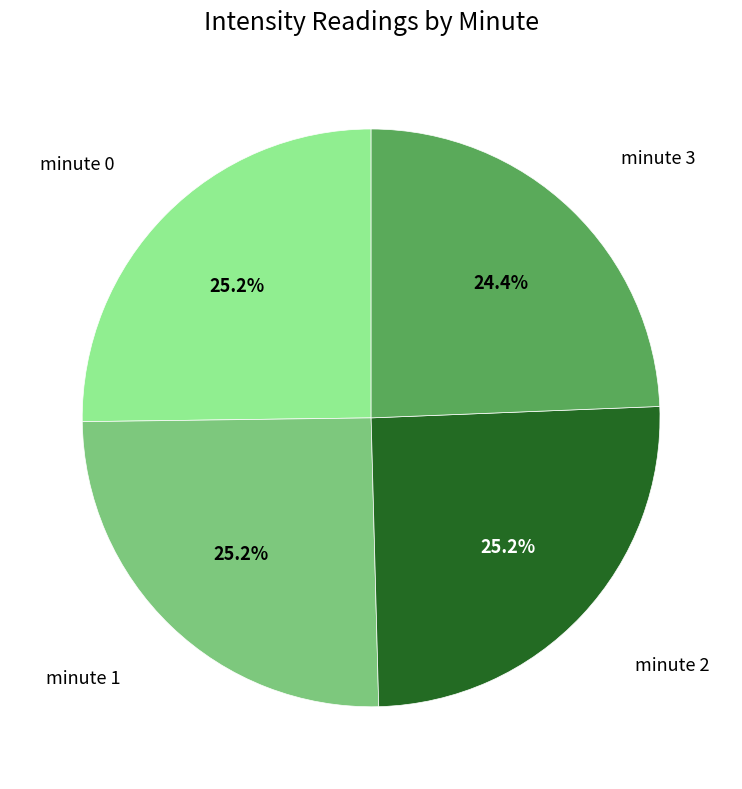

How many slices are in this pie chart?

4